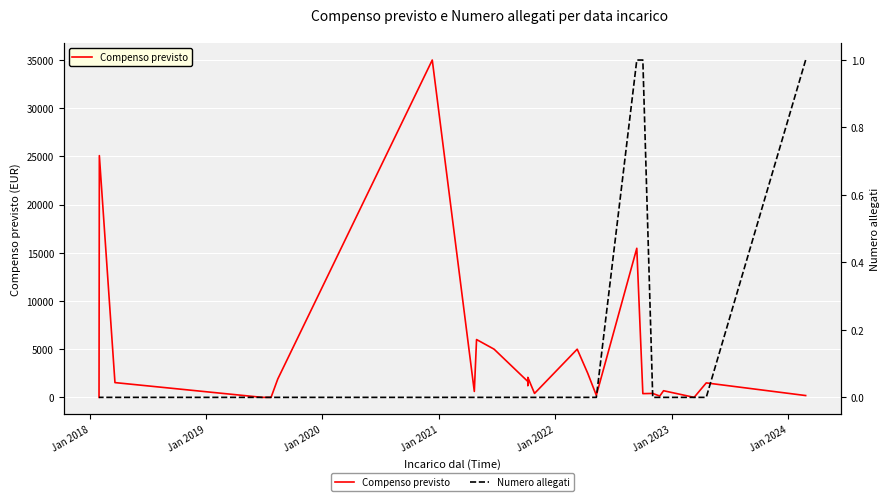

True or false: Numero allegati has a value of 1 at 25.

False